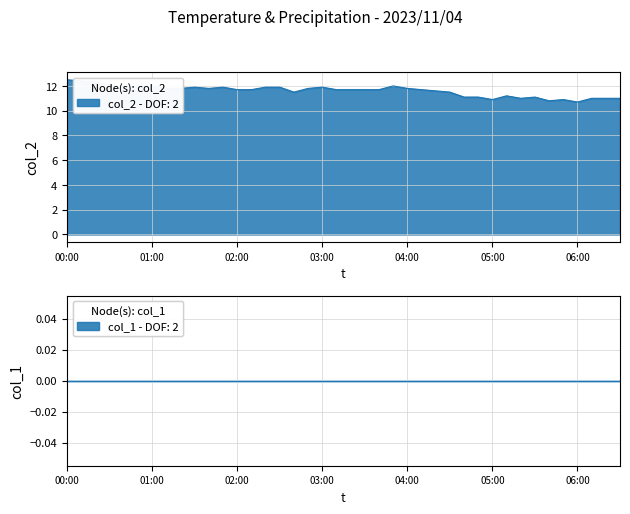

Reading left to right, what are all the values shown in this chart?

col_2: 12.5	12.4	12.3	12.1	11.9	12.0	12.0	11.8	11.8	11.9	11.8	11.9	11.7	11.7	11.9	11.9	11.5	11.8	11.9	11.7	11.7	11.7	11.7	12.0	11.8	11.7	11.6	11.5	11.1	11.1	10.9	11.2	11.0	11.1	10.8	10.9	10.7	11.0	11.0	11.0
col_1: 0.0	0.0	0.0	0.0	0.0	0.0	0.0	0.0	0.0	0.0	0.0	0.0	0.0	0.0	0.0	0.0	0.0	0.0	0.0	0.0	0.0	0.0	0.0	0.0	0.0	0.0	0.0	0.0	0.0	0.0	0.0	0.0	0.0	0.0	0.0	0.0	0.0	0.0	0.0	0.0